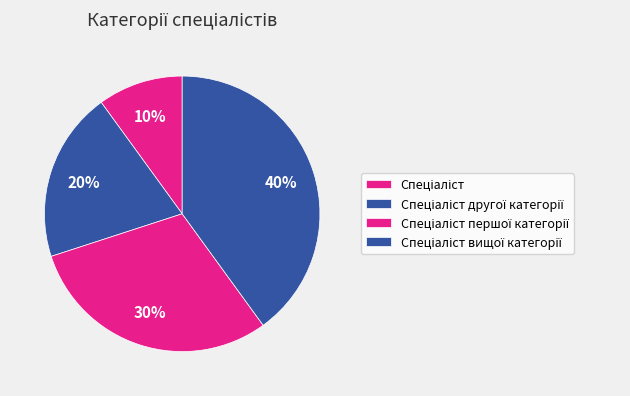

Count the number of slices in the pie.

4